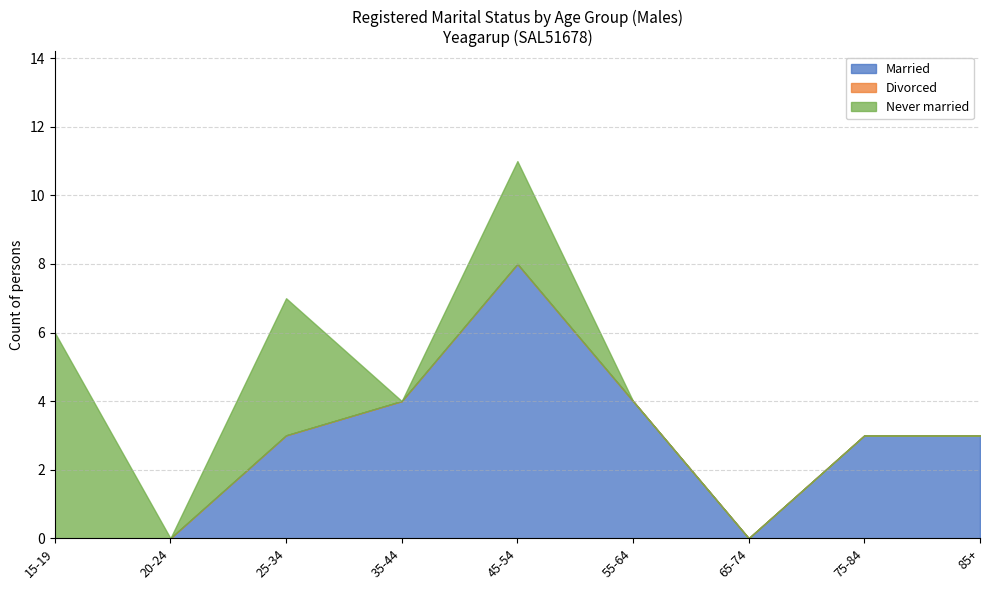

What is the total value across all series at 85+?

3